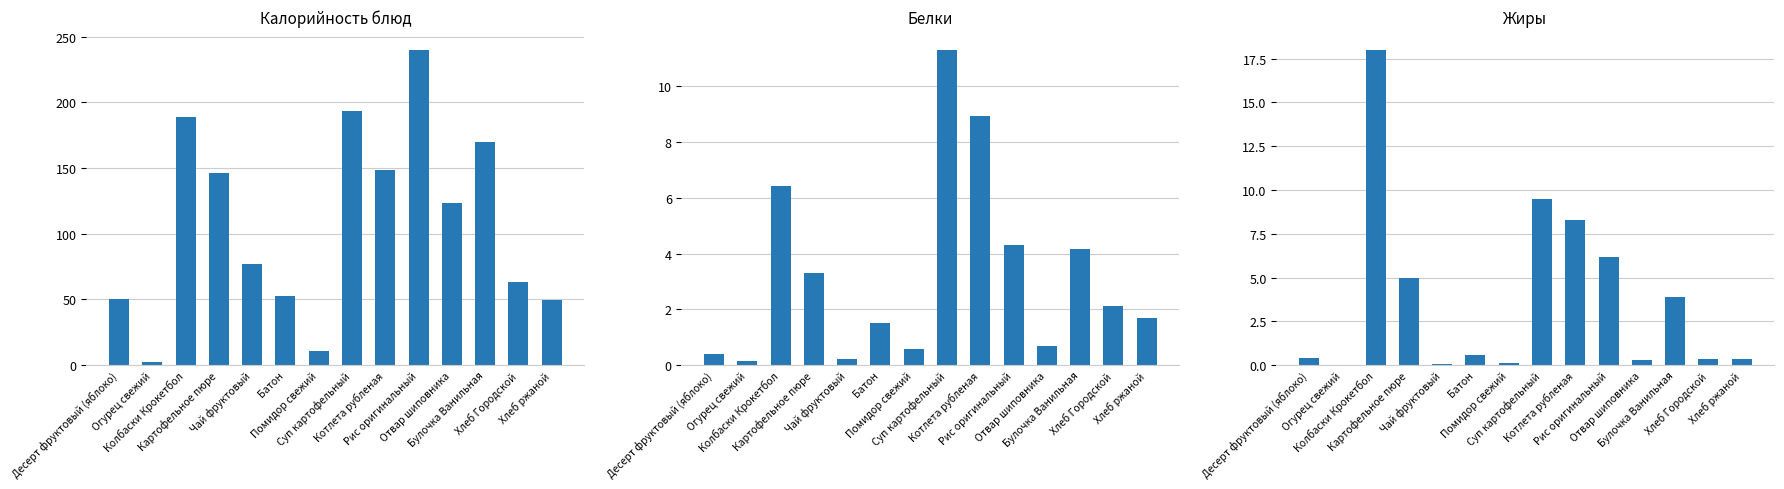

What is the greatest value displayed?

240.2